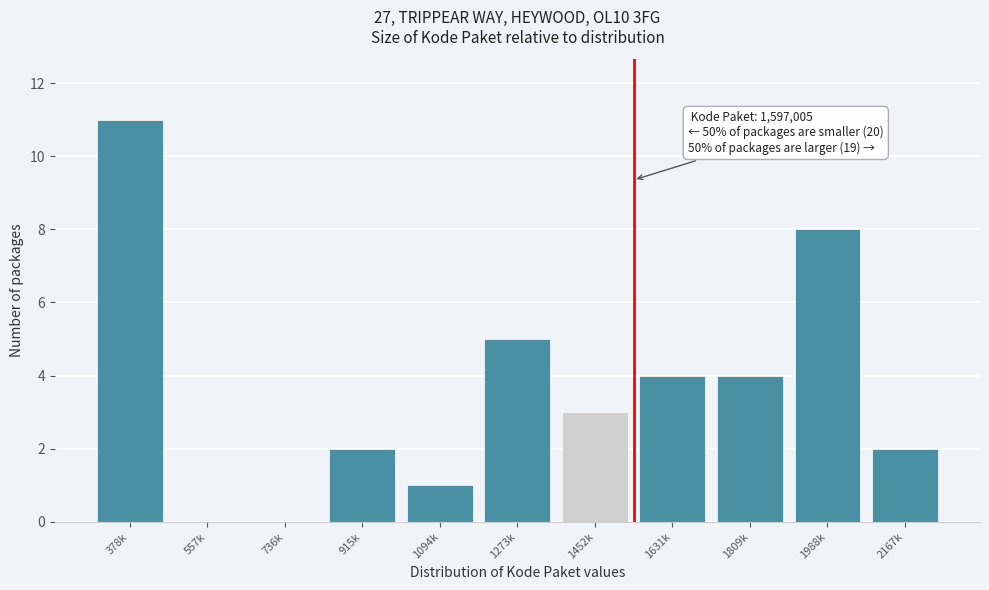

Reading left to right, transcribe all the data shown in this chart.

378k=11	557k=0	736k=0	915k=2	1094k=1	1273k=5	1452k=3	1631k=4	1809k=4	1988k=8	2167k=2